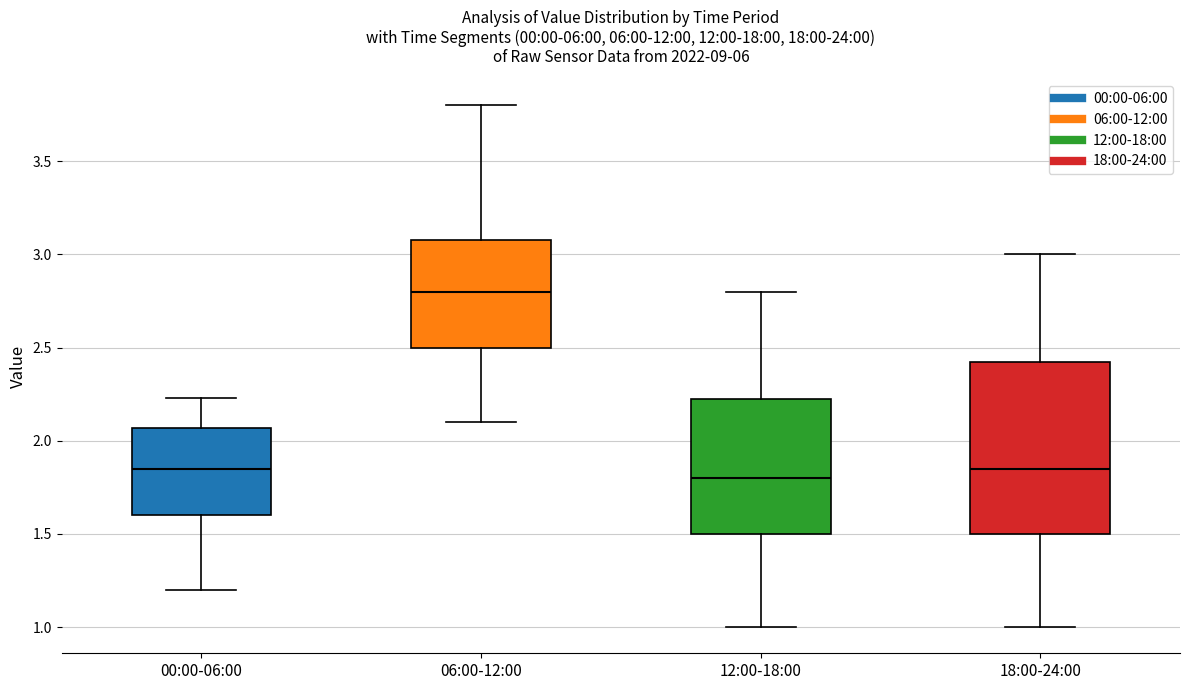

Reading left to right, transcribe this box plot: for each box, give where its median line is, the range the box spans, and where its two whiskers end, as read against the y-axis. The values are not printed on the chart, so give them approximately, as read against the axis.

00:00-06:00: median 1.85, box 1.60 to 2.05, whiskers 1.20 to 2.25
06:00-12:00: median 2.80, box 2.50 to 3.10, whiskers 2.10 to 3.80
12:00-18:00: median 1.80, box 1.50 to 2.25, whiskers 1.00 to 2.80
18:00-24:00: median 1.85, box 1.50 to 2.45, whiskers 1.00 to 3.00